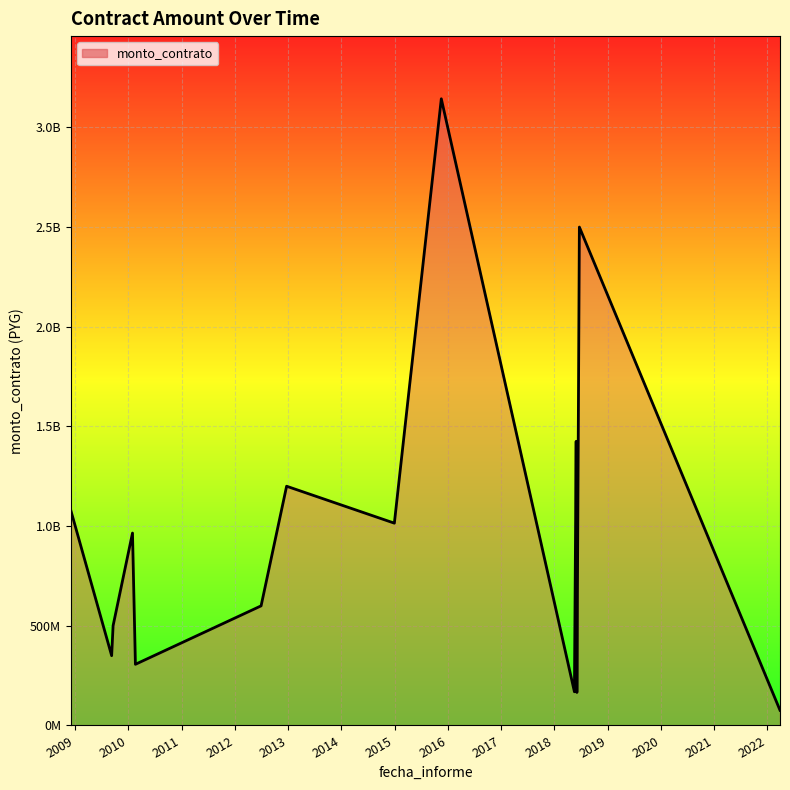

Does the chart display data point markers on the line(s)?

No